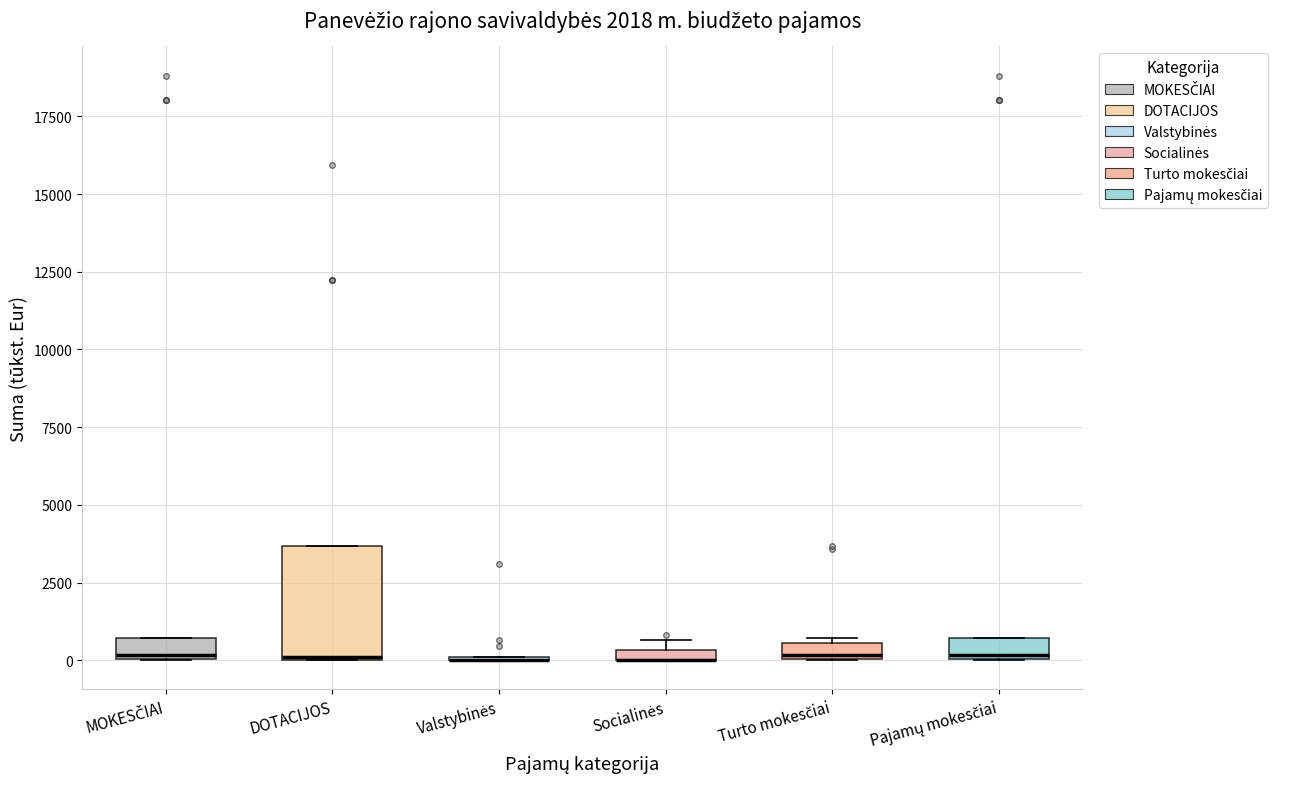

Which box is the tallest, from its lower edge to its upper edge?

DOTACIJOS